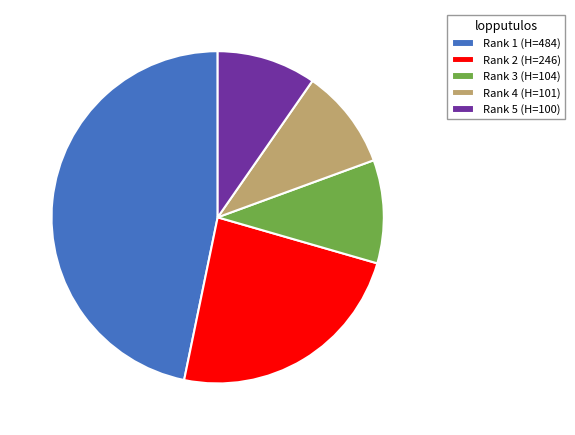

What is the largest slice in the pie chart?

Rank 1 (H=484)